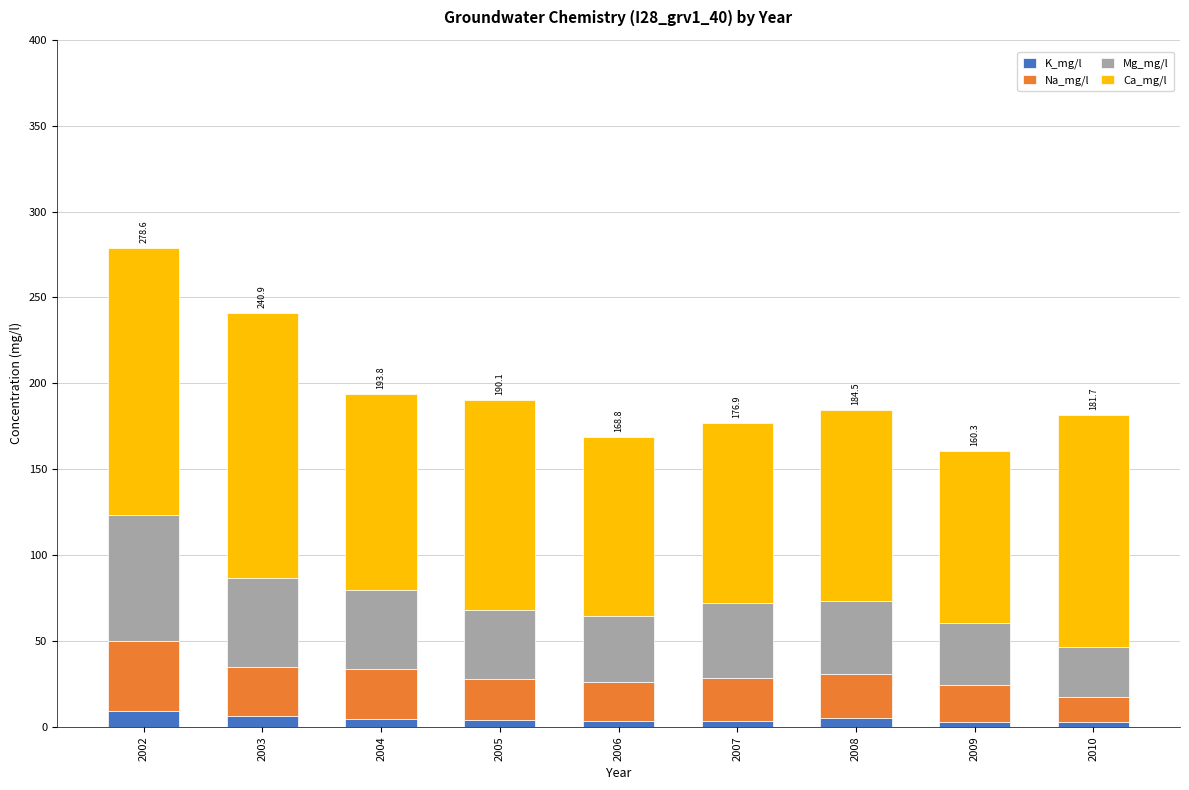

What is the total value across all series at 2002?

278.6